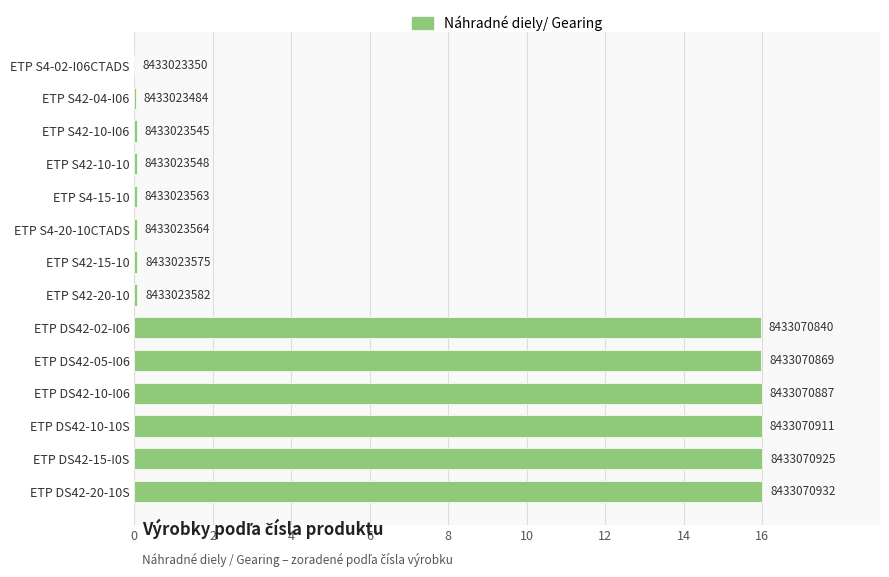

Are the bars horizontal?

Yes